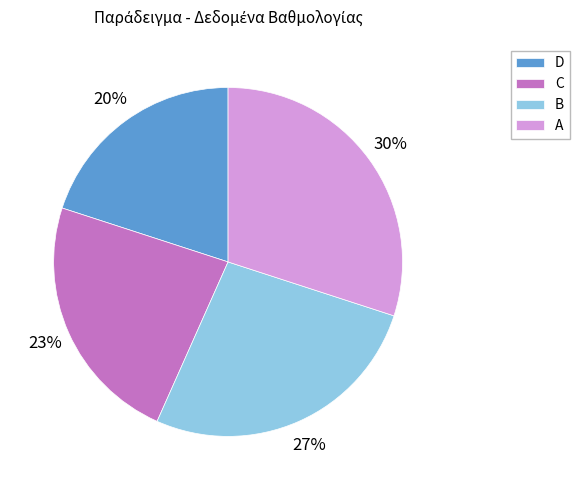

Rank the categories by value from lowest to highest.

D, C, B, A